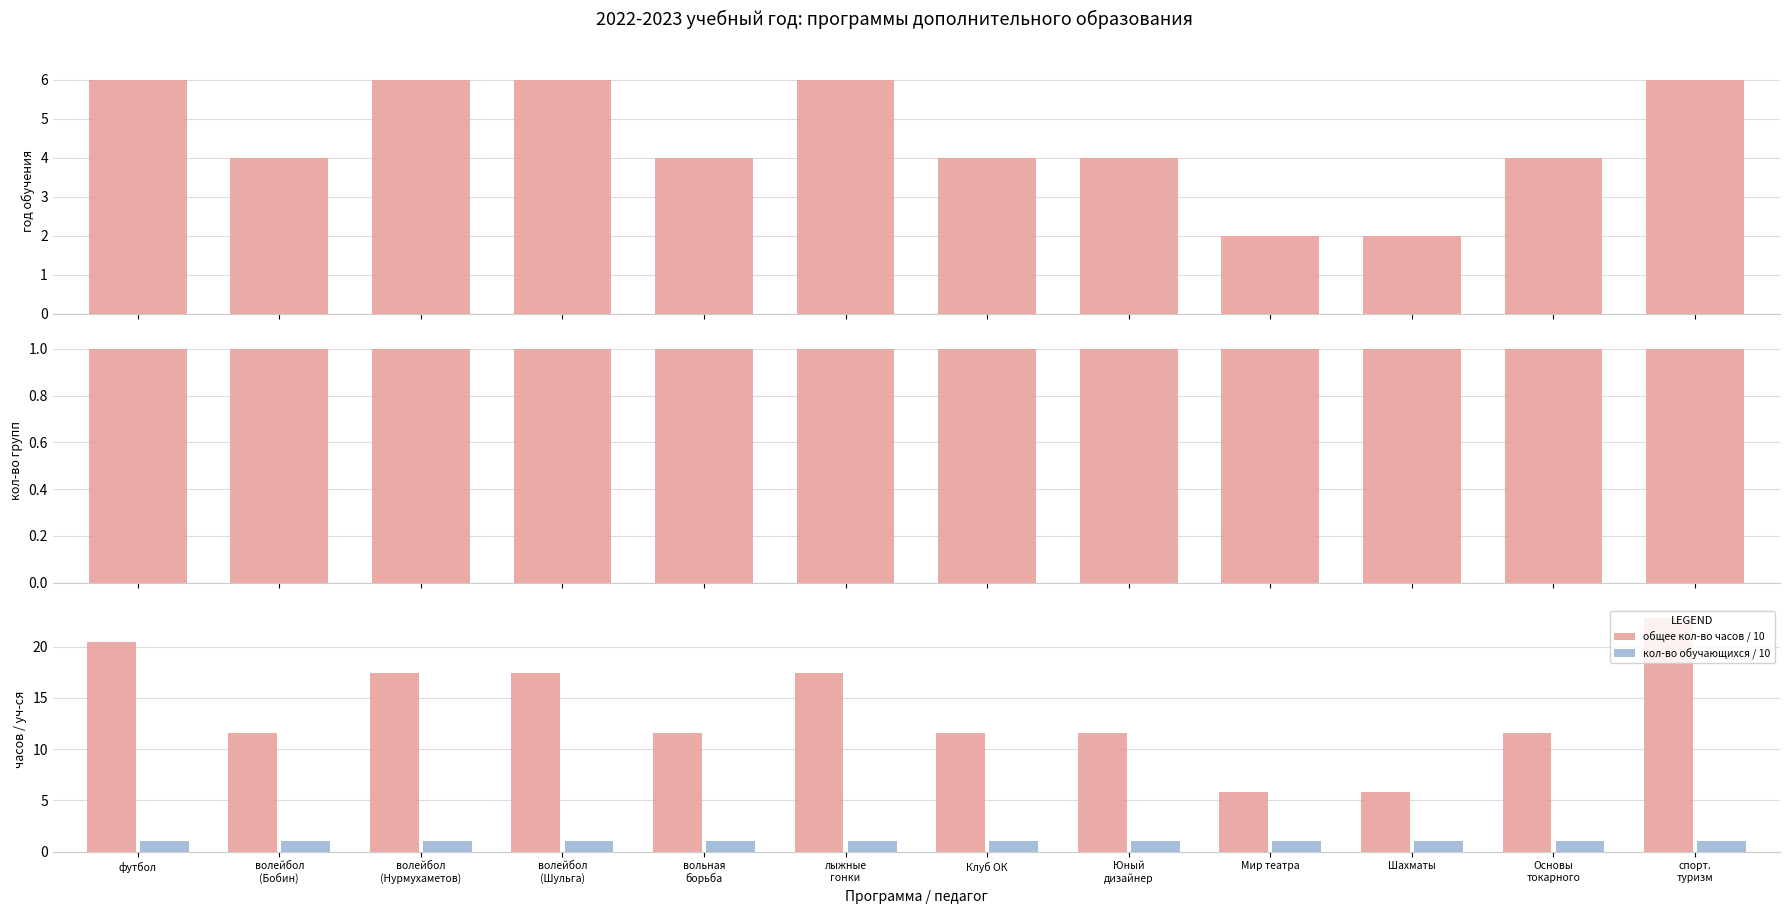

What is the label of the 3rd bar from the right?

Шахматы